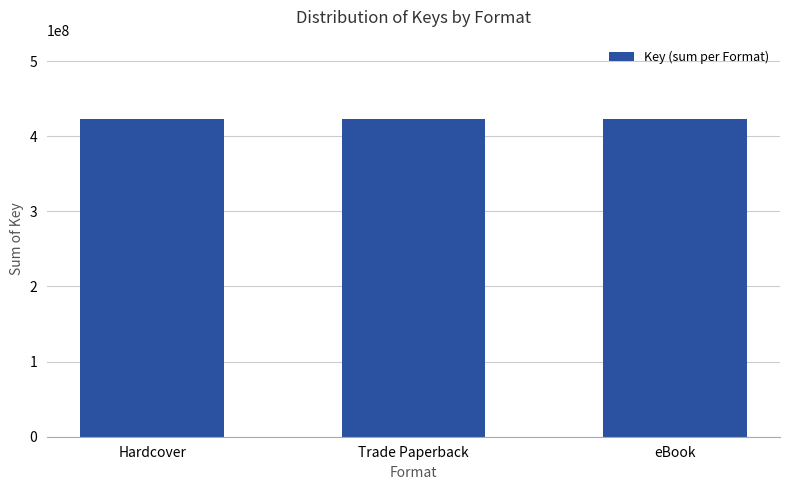

What is the sum of all values?

1268350893